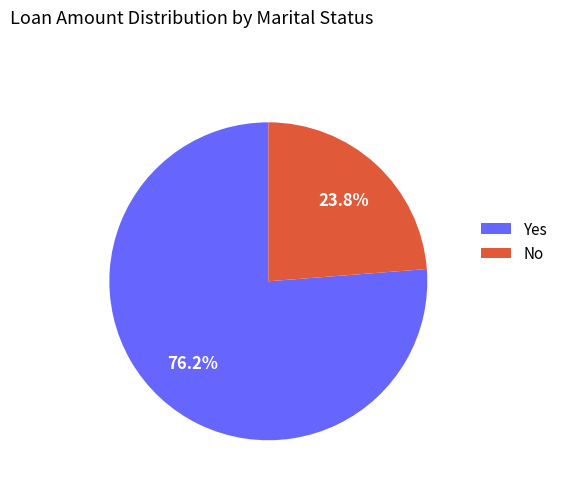

Which slice is the smallest?

No